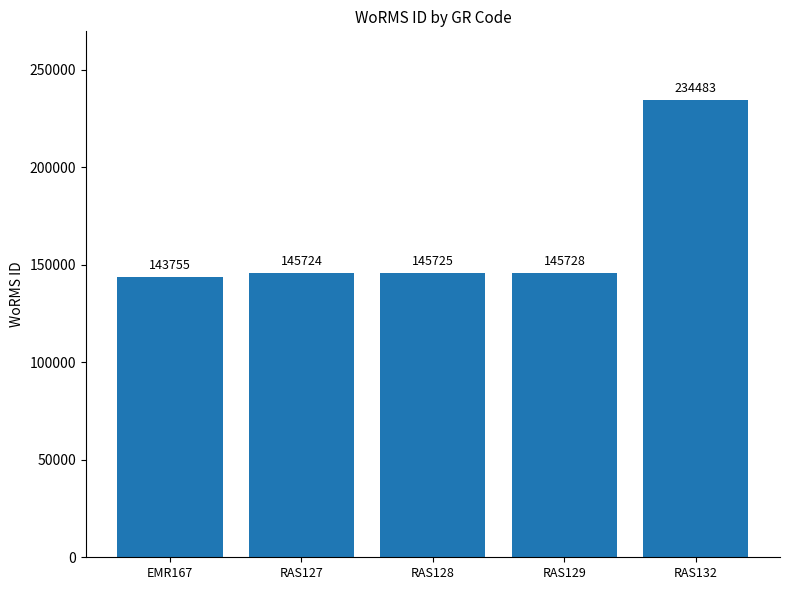

Which label corresponds to the largest value in the chart?

RAS132